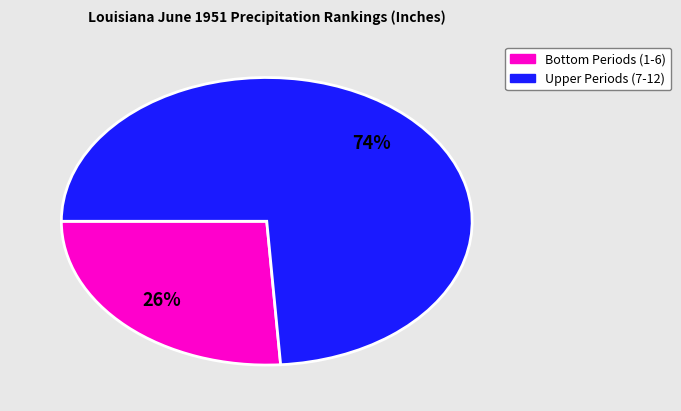

How many segments does this pie chart have?

2